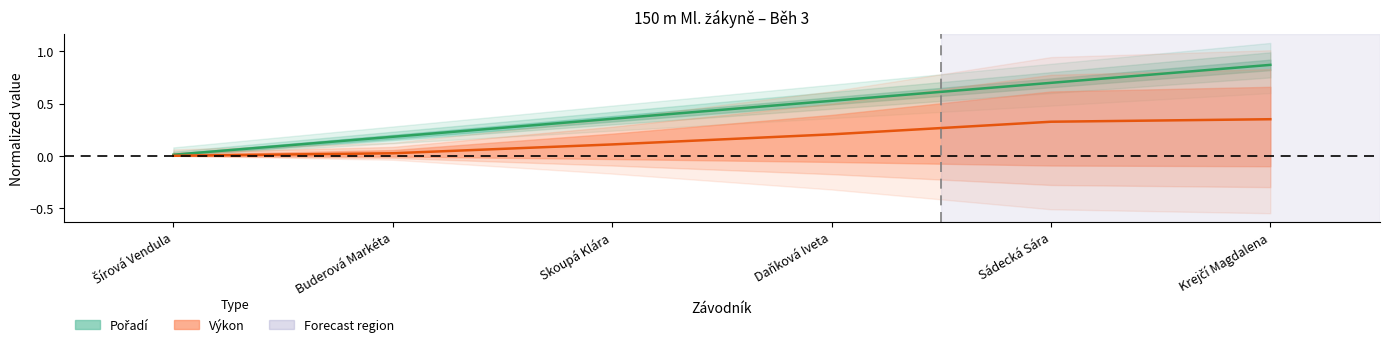

The value of Pořadí at Skoupá Klára is 0.2. True or false?

False